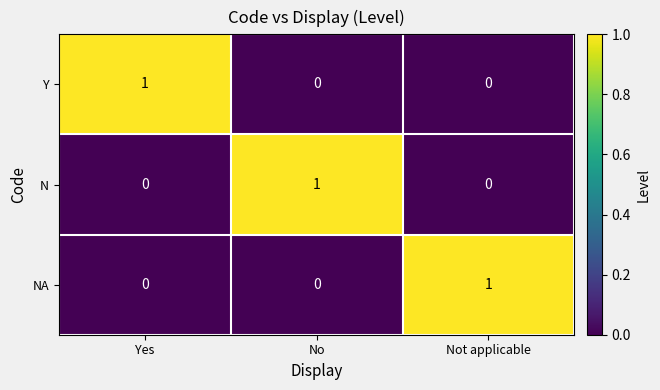

How many data points in N are above 0?

1